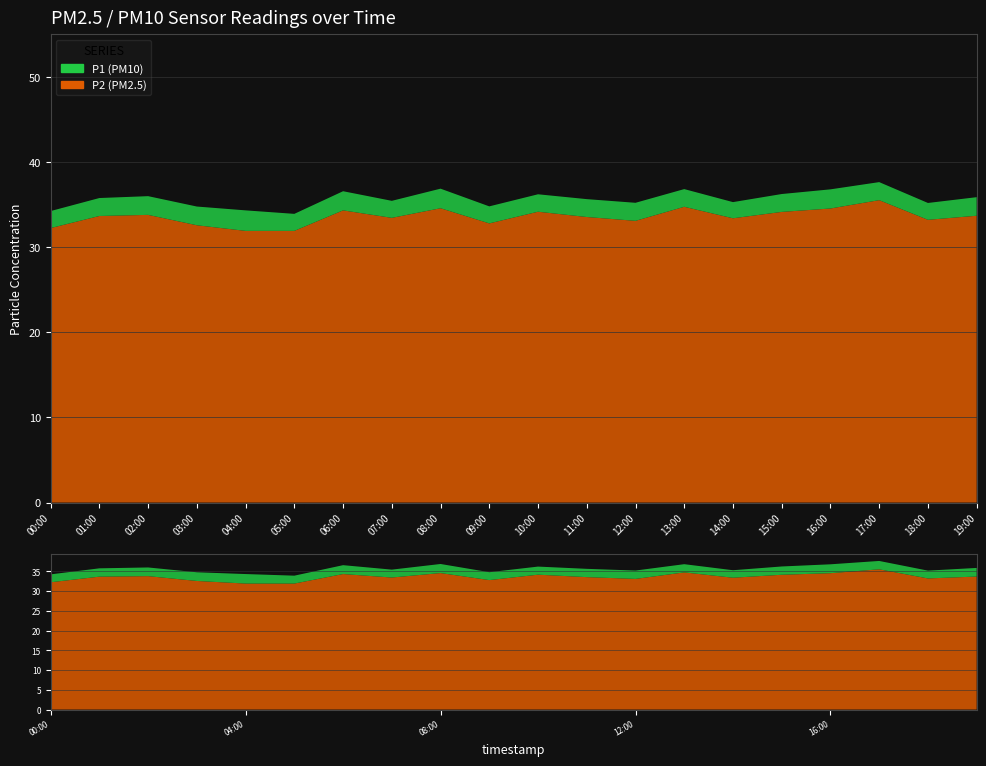

Reading right to left, list all the values displayed in this chart.

P1: 19:00=35.9	18:00=35.2	17:00=37.6	16:00=36.8	15:00=36.2	14:00=35.3	13:00=36.8	12:00=35.2	11:00=35.6	10:00=36.2	09:00=34.8	08:00=36.9	07:00=35.5	06:00=36.6	05:00=33.9	04:00=34.3	03:00=34.8	02:00=36.0	01:00=35.8	00:00=34.2
P2: 19:00=33.7	18:00=33.2	17:00=35.5	16:00=34.5	15:00=34.1	14:00=33.4	13:00=34.8	12:00=33.1	11:00=33.5	10:00=34.2	09:00=32.8	08:00=34.6	07:00=33.5	06:00=34.3	05:00=31.9	04:00=31.9	03:00=32.6	02:00=33.8	01:00=33.7	00:00=32.2